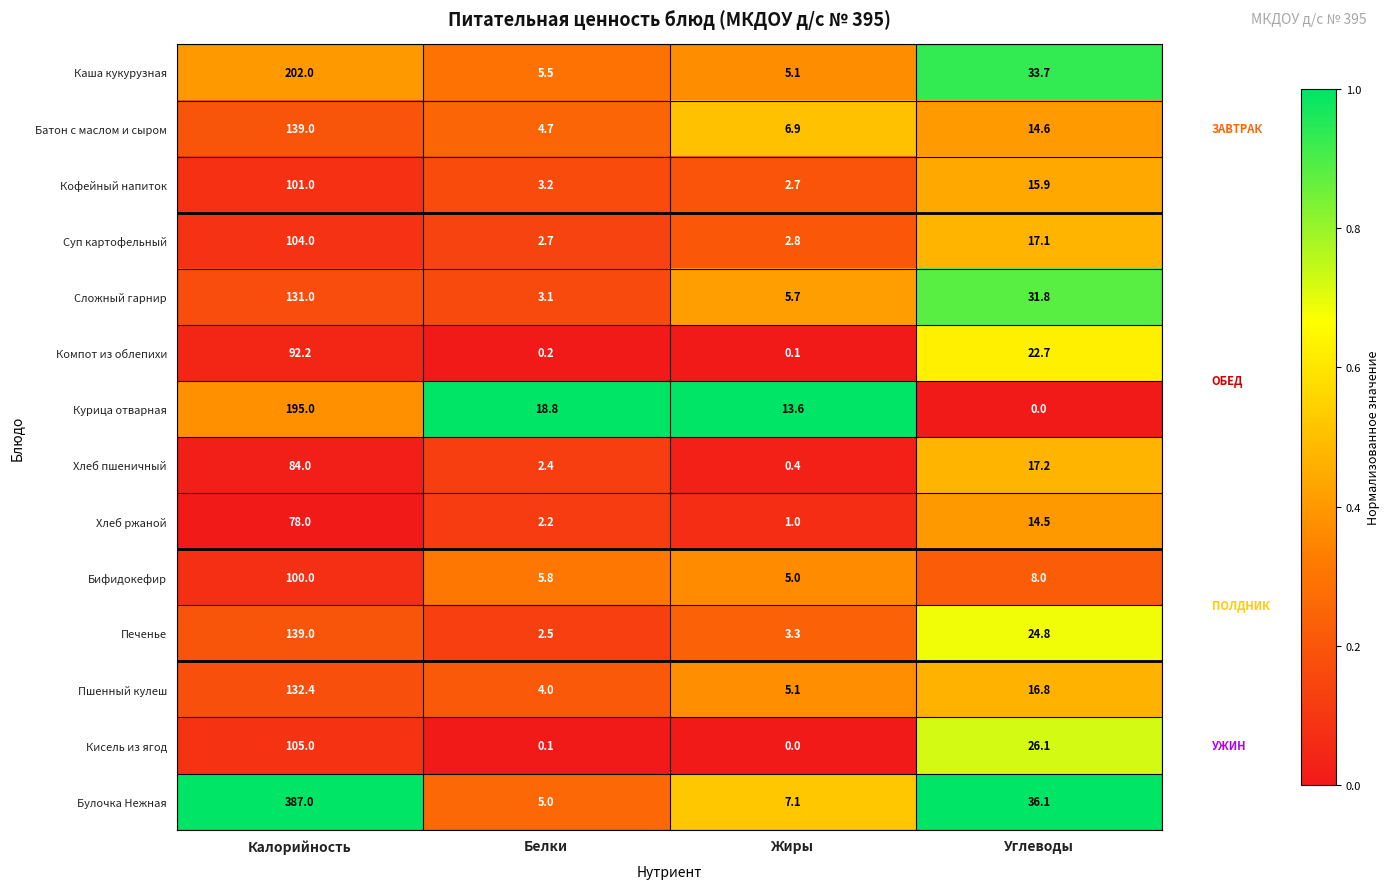

Which series has the widest spread of values?

Булочка Нежная